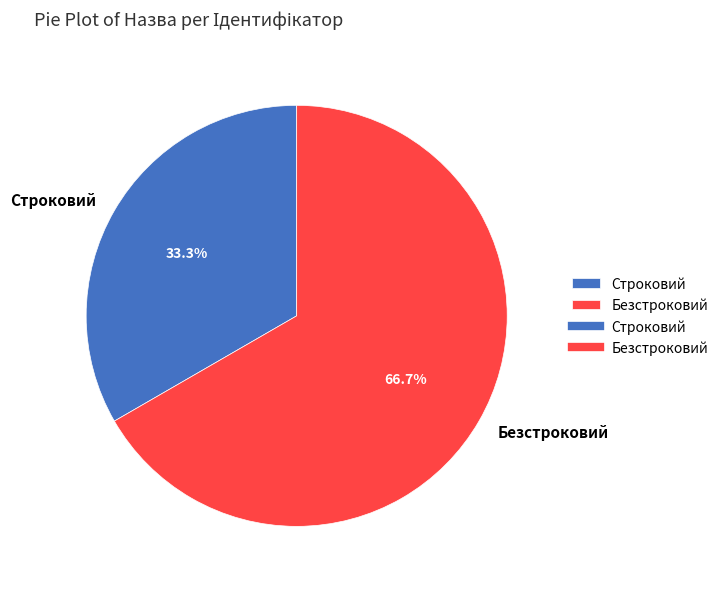

To the nearest percent, what is the average slice percentage?

50%